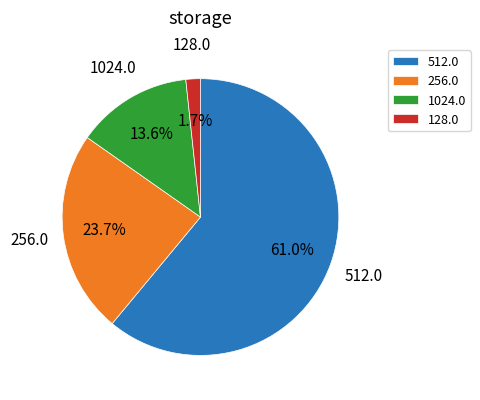

Which has a higher value, 1024.0 or 256.0?

256.0